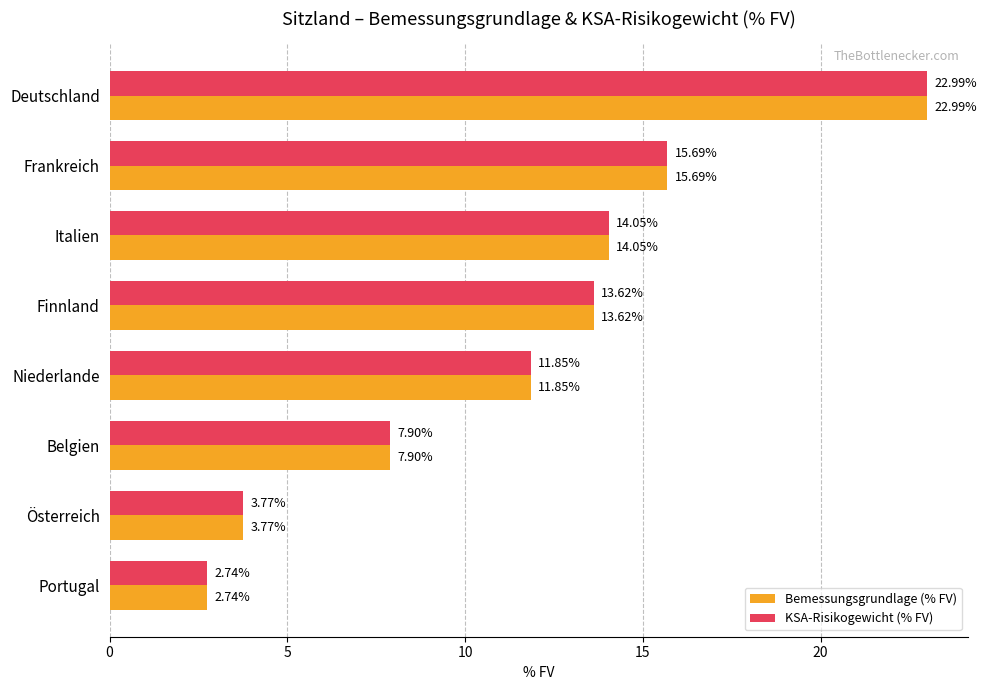

What is the sum of all Bemessungsgrundlage (% FV) values?

92.6